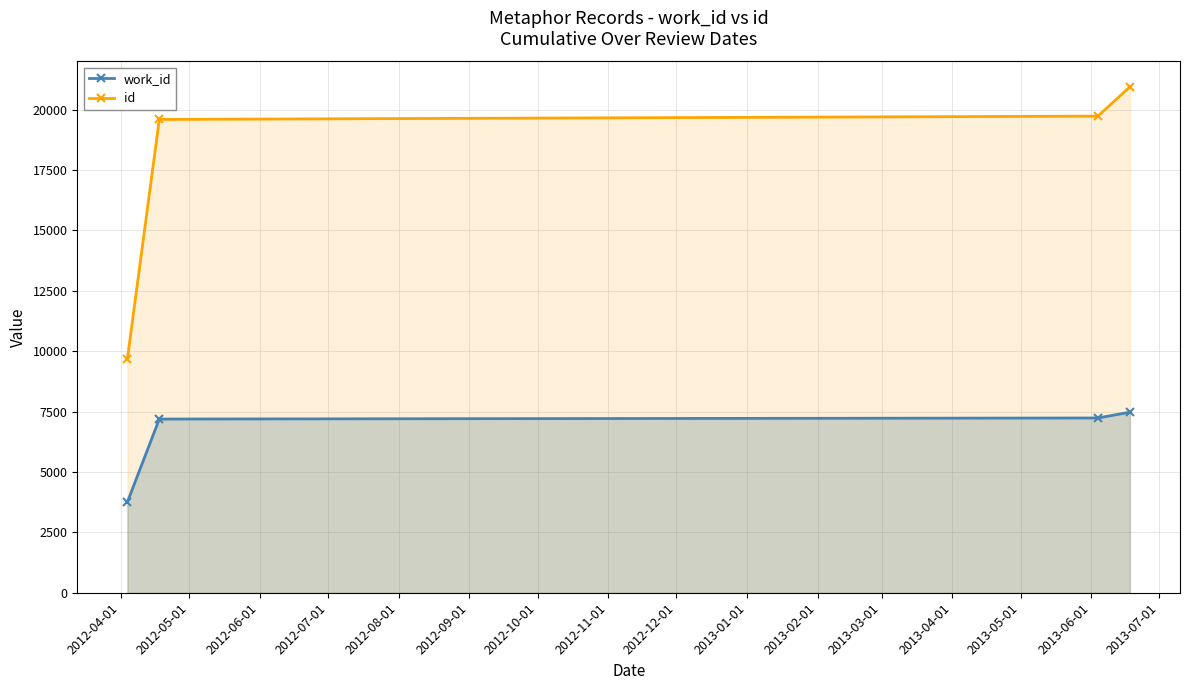

At how many categories does at least one series exceed 11582?

3